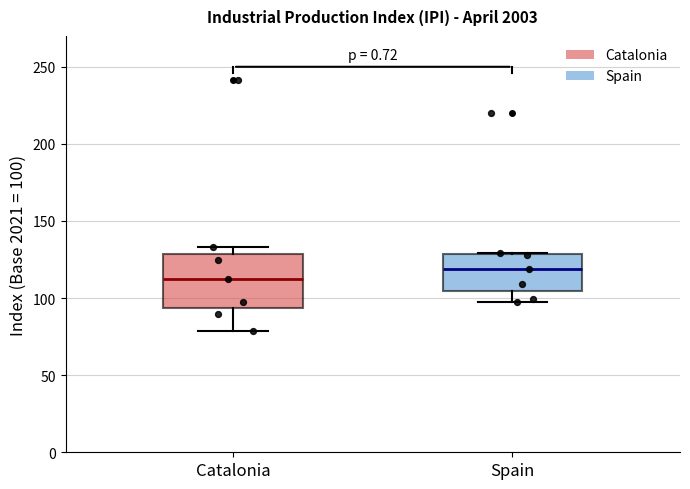

Which box has the highest median line?

Spain